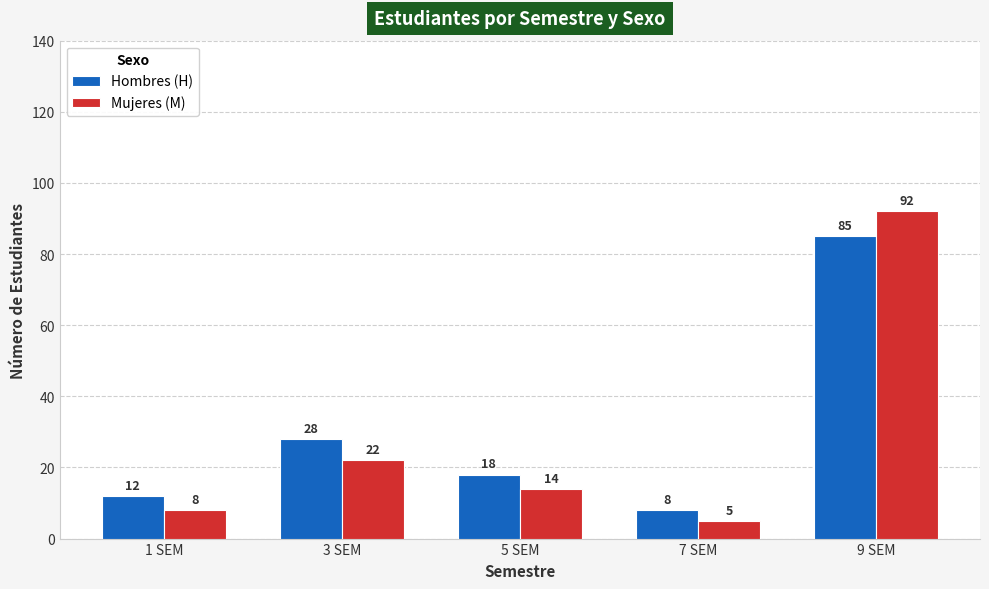

Between 5 SEM and 7 SEM, which series saw the biggest shift?

Hombres (H)